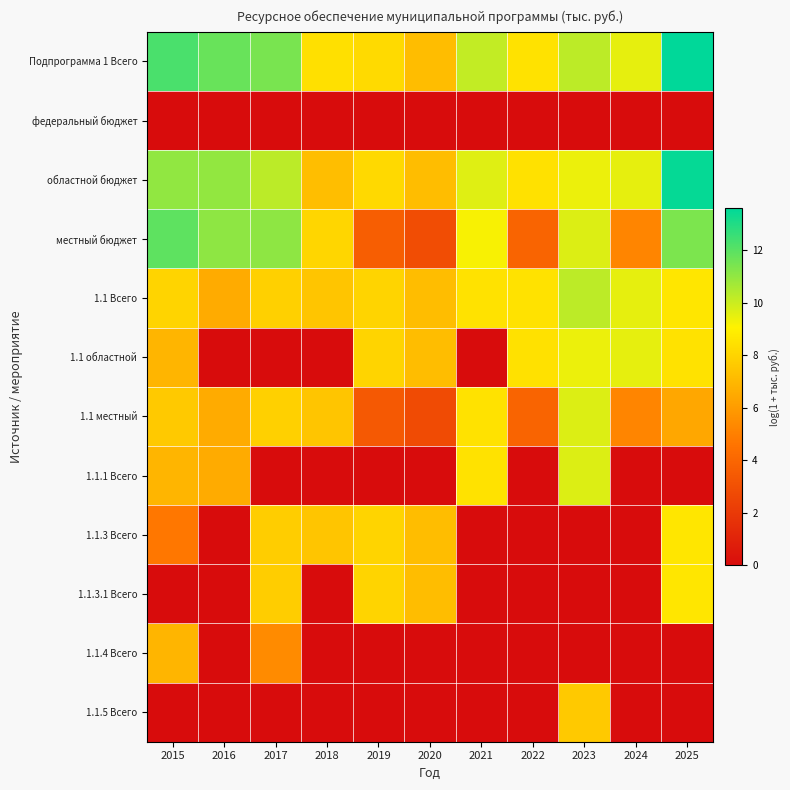

List the series in order of their peak value, highest first.

Подпрограмма 1 Всего, областной бюджет, местный бюджет, 1.1 Всего, 1.1 местный, 1.1.1 Всего, 1.1 областной, 1.1.3 Всего, 1.1.3.1 Всего, 1.1.5 Всего, 1.1.4 Всего, федеральный бюджет